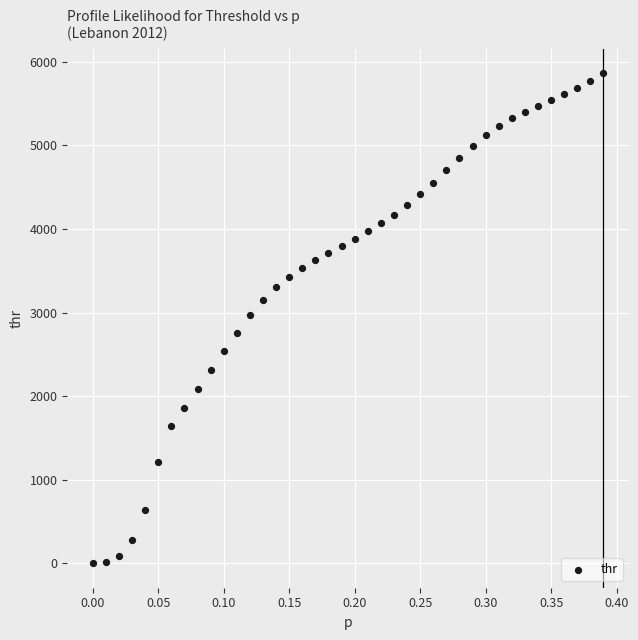

What is the range of Y values (max minus min)?

5855.8